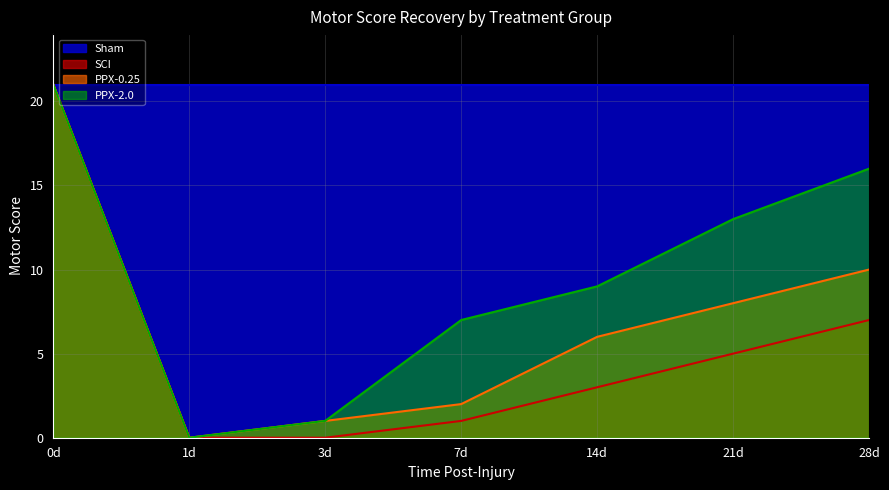

Rank the series at 14d from lowest to highest value.

SCI, PPX-0.25, PPX-2.0, Sham